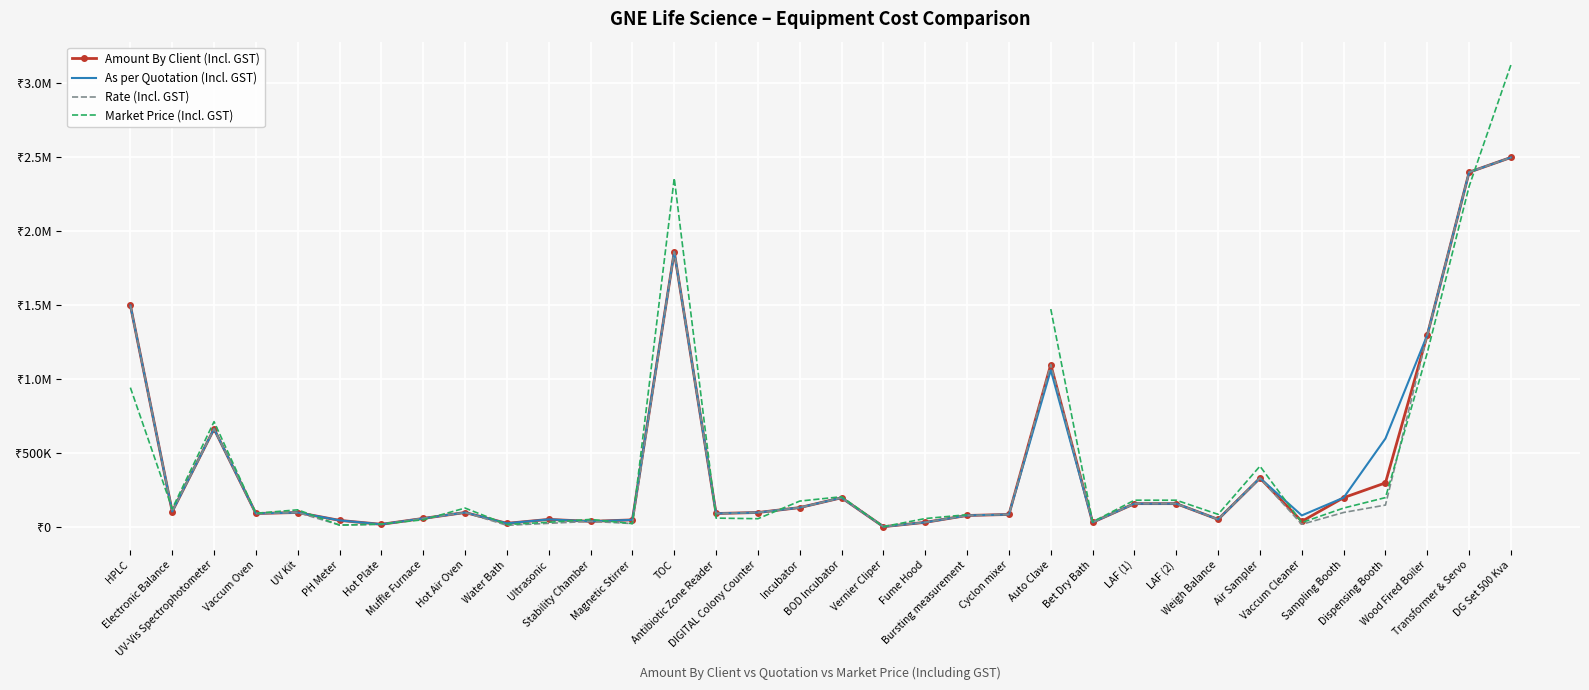

Is it true that Rate (Incl. GST) equals 29126.0 at Vaccum Cleaner?

False